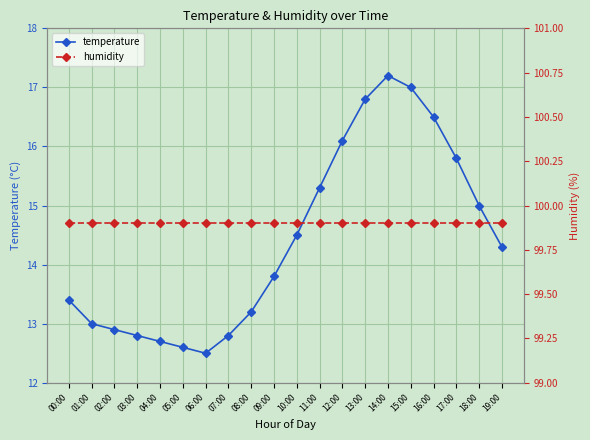

Rank the series at 12:00 from highest to lowest value.

humidity, temperature